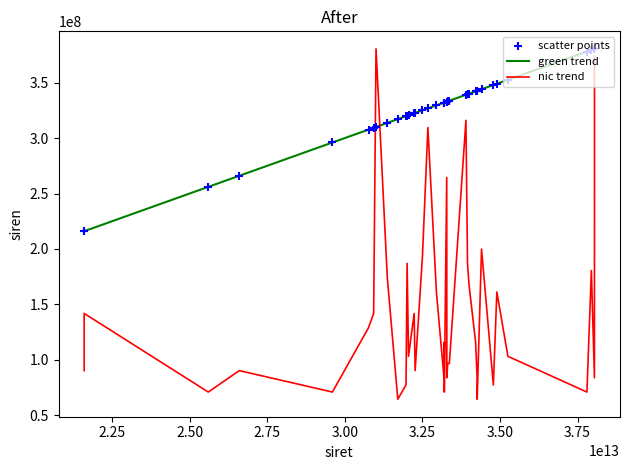

Which series has the largest total across all categories?

green trend